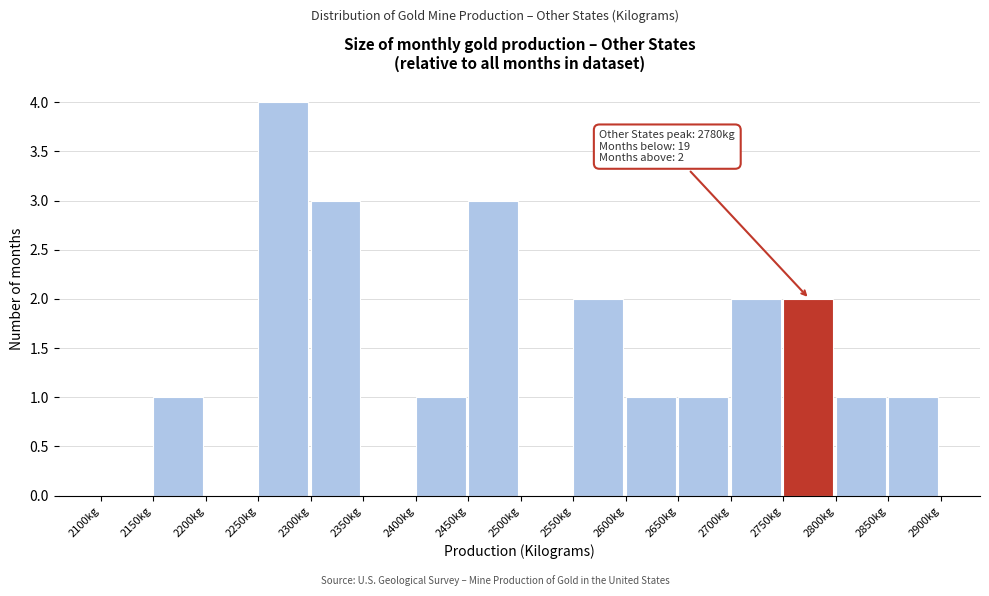

Over which range of the x-axis is the bar tallest?

2250 to 2300